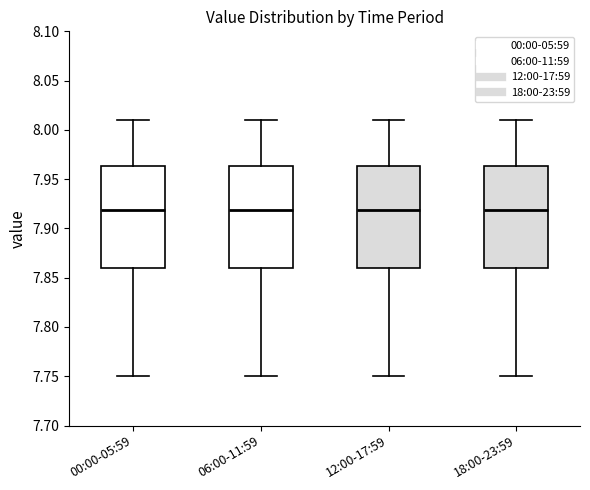

Reading left to right, read every box against the y-axis: the position of its median line, the range the box covers, and the ends of its whiskers. The values are not printed on the chart, so give them approximately, as read against the axis.

00:00-05:59: median 7.920, box 7.860 to 7.965, whiskers 7.750 to 8.010
06:00-11:59: median 7.920, box 7.860 to 7.965, whiskers 7.750 to 8.010
12:00-17:59: median 7.920, box 7.860 to 7.965, whiskers 7.750 to 8.010
18:00-23:59: median 7.920, box 7.860 to 7.965, whiskers 7.750 to 8.010